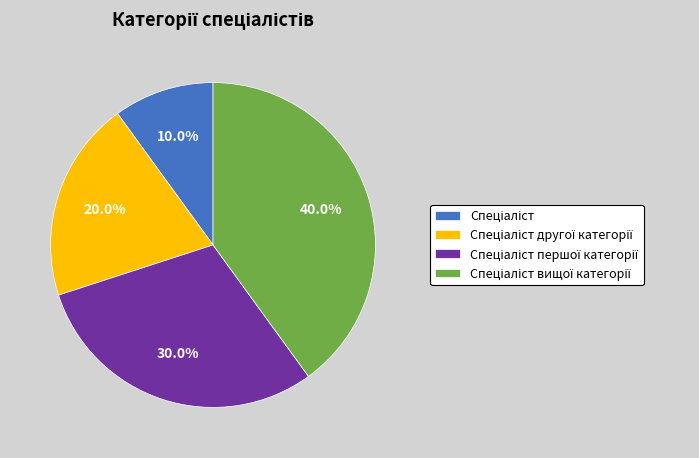

Does any single category account for the majority?

No